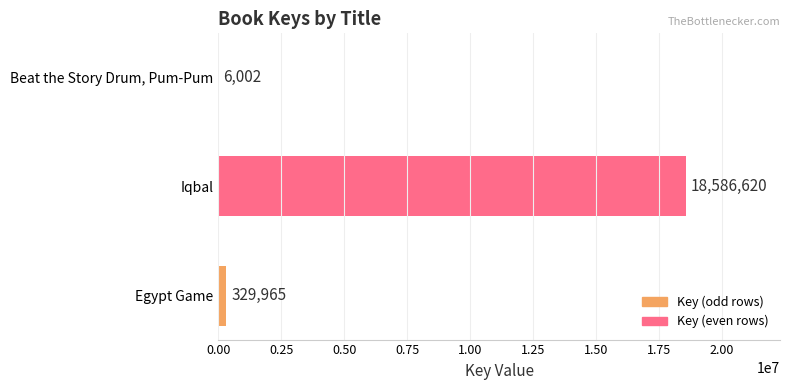

What is the sum of the values at Beat the Story Drum, Pum-Pum and Egypt Game?

335967